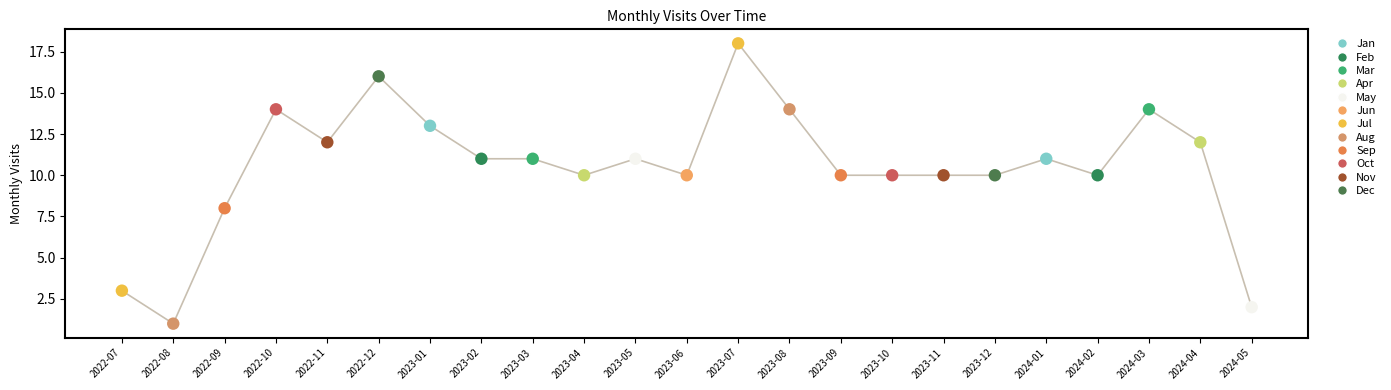

What is the ratio of the value at 2024-04 to the value at 2024-02?

1.2